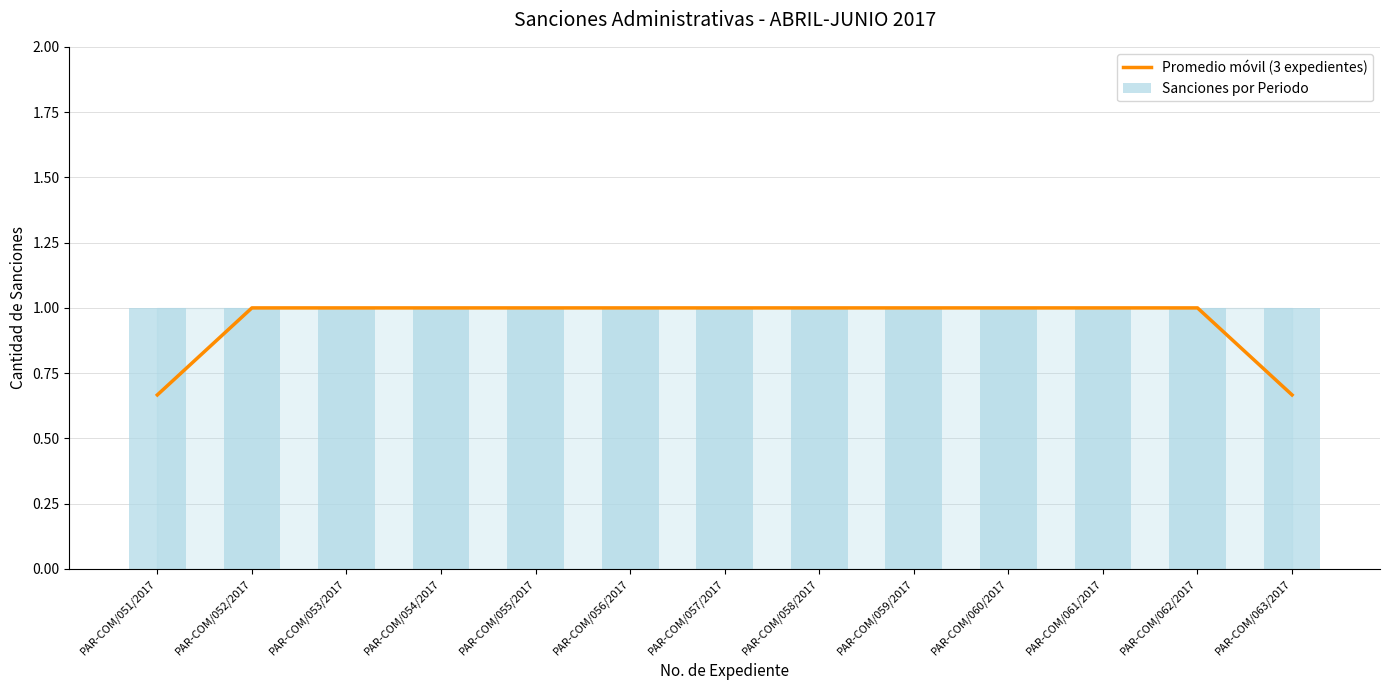

Which has a higher value, PAR-COM/057/2017 or PAR-COM/052/2017?

PAR-COM/057/2017